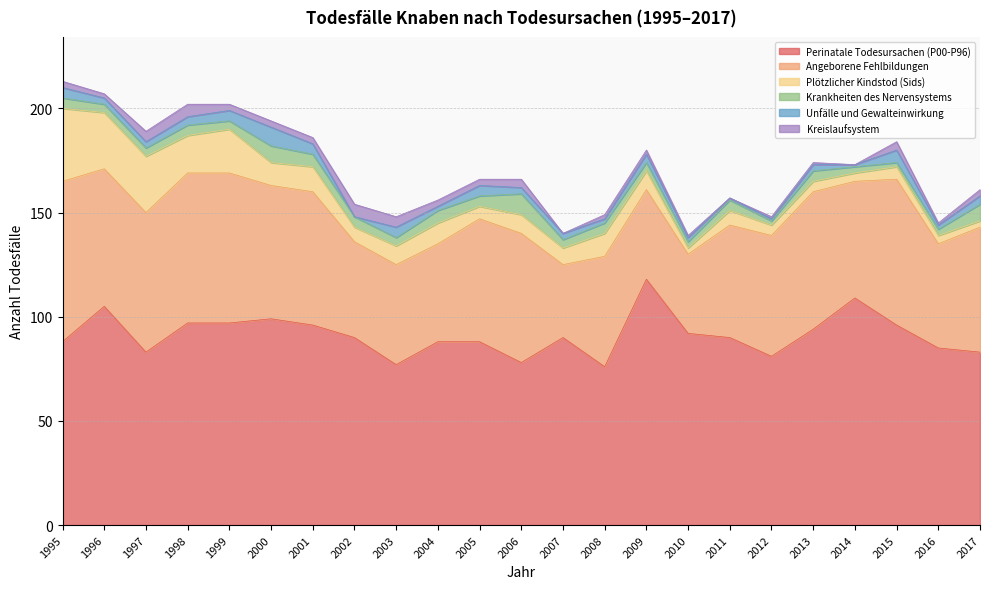

Does the chart display data point markers on the line(s)?

No